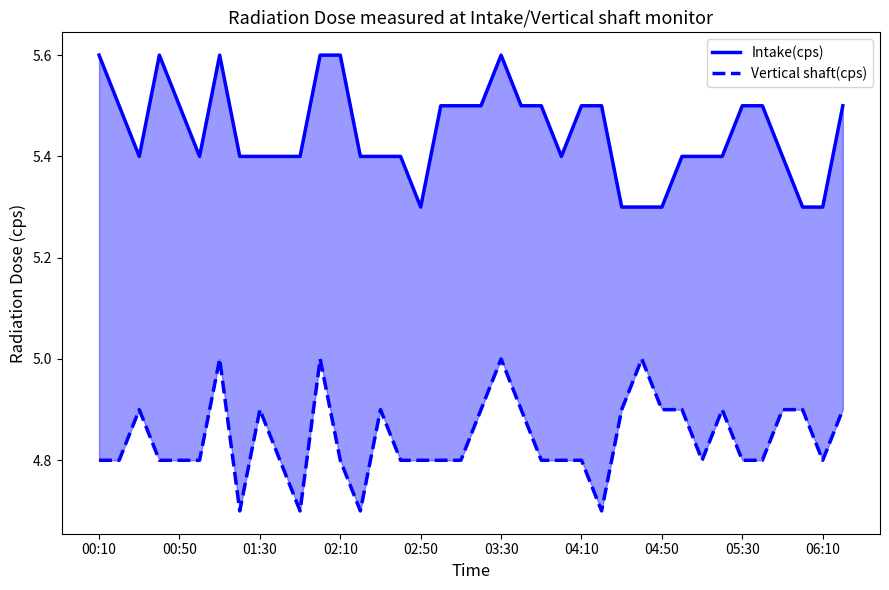

What is the lowest value of the Intake(cps) series?

5.3